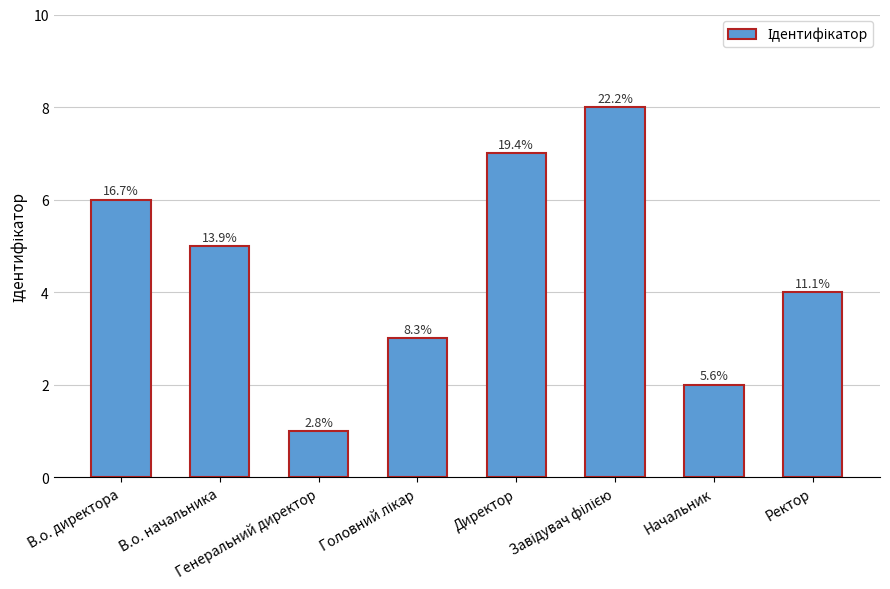

List the labels in order of value, smallest first.

Генеральний директор, Начальник, Головний лікар, Ректор, В.о. начальника, В.о. директора, Директор, Завідувач філією